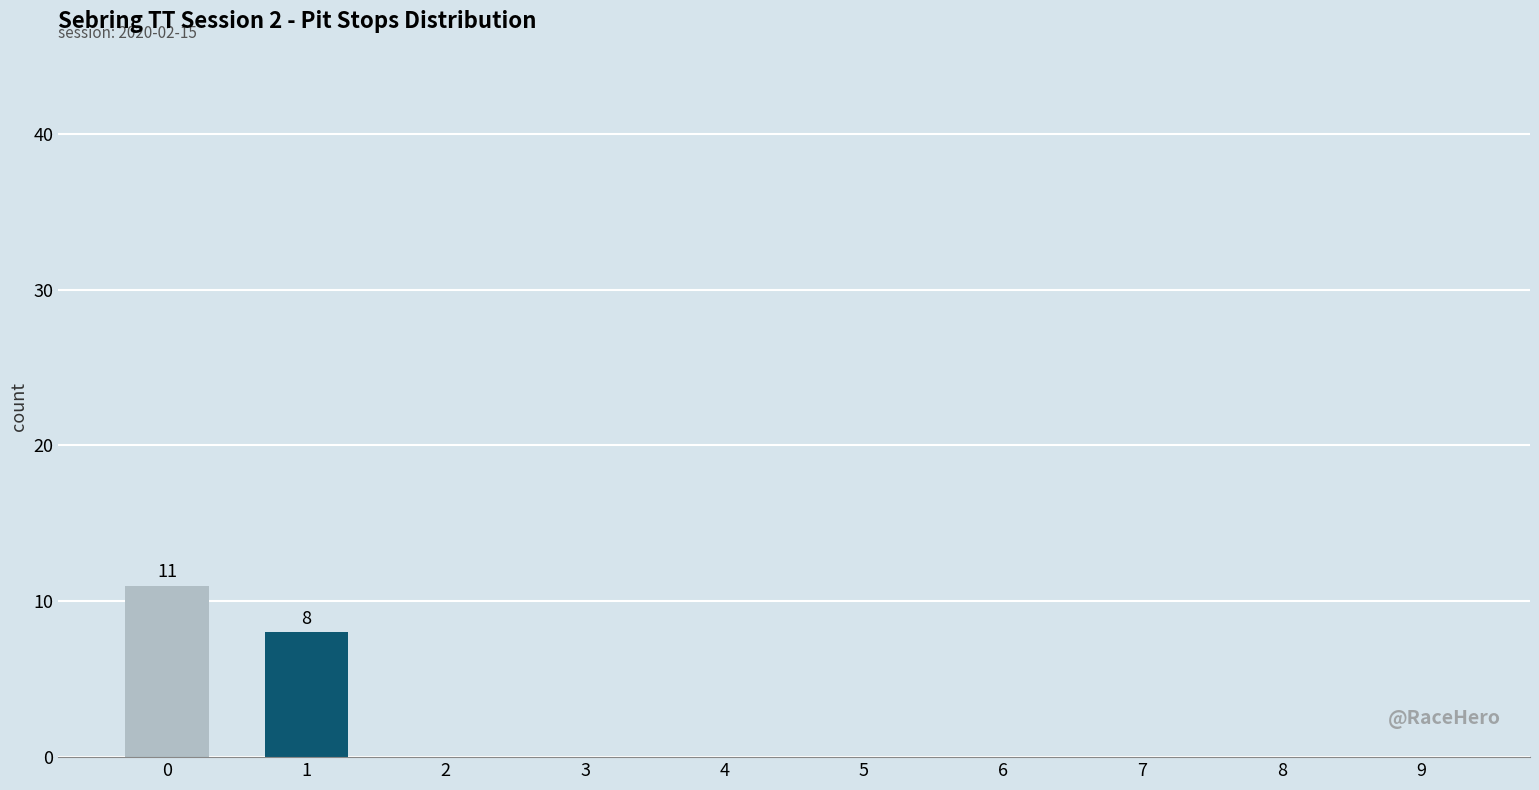

Reading left to right, transcribe all the data shown in this chart.

0=11	1=8	2=0	3=0	4=0	5=0	6=0	7=0	8=0	9=0